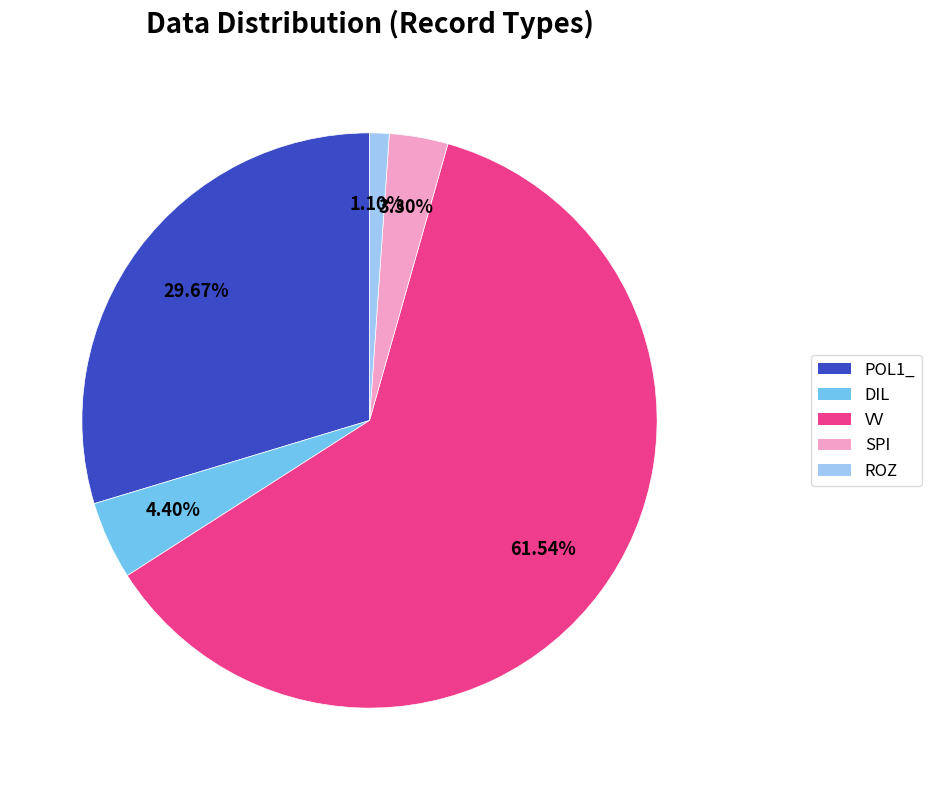

How much of the chart is everything except SPI?

96.7%